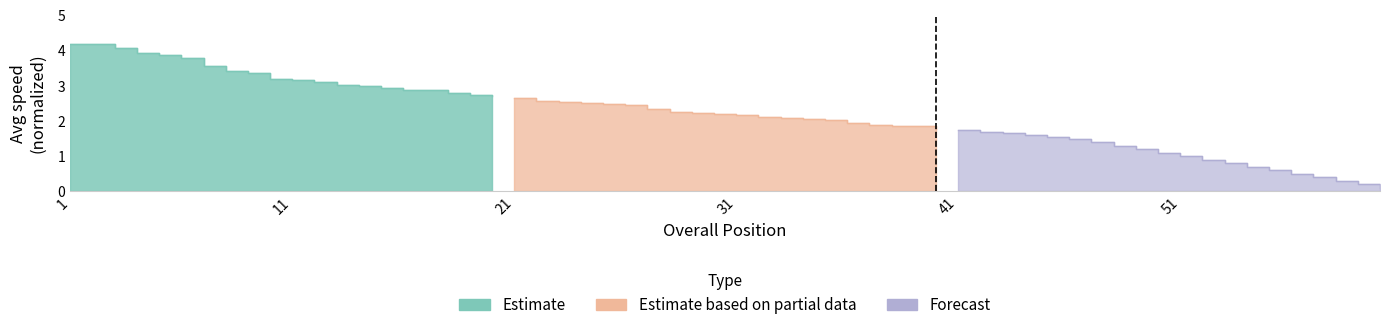

True or false: Forecast and Estimate based on partial data intersect in this chart.

False